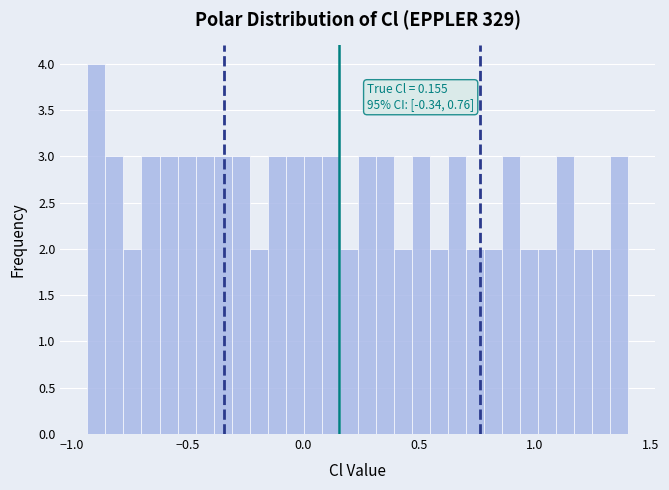

Around what value on the x-axis is the tallest bar? Give the approximate position of its centre, as read against the axis.

-0.90